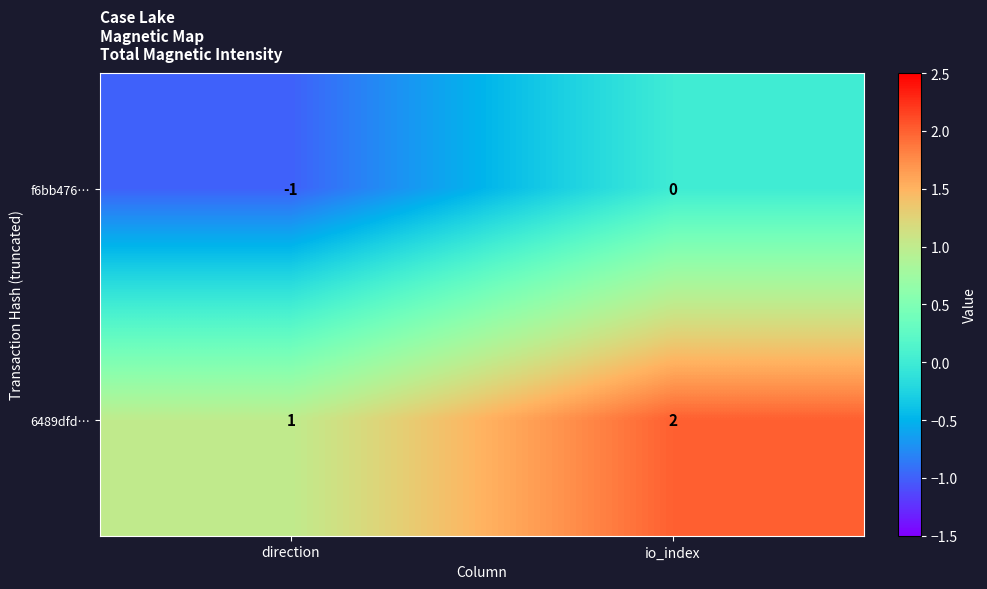

Reading left to right, list all the values displayed in this chart.

f6bb476…: -1	0
6489dfd…: 1	2